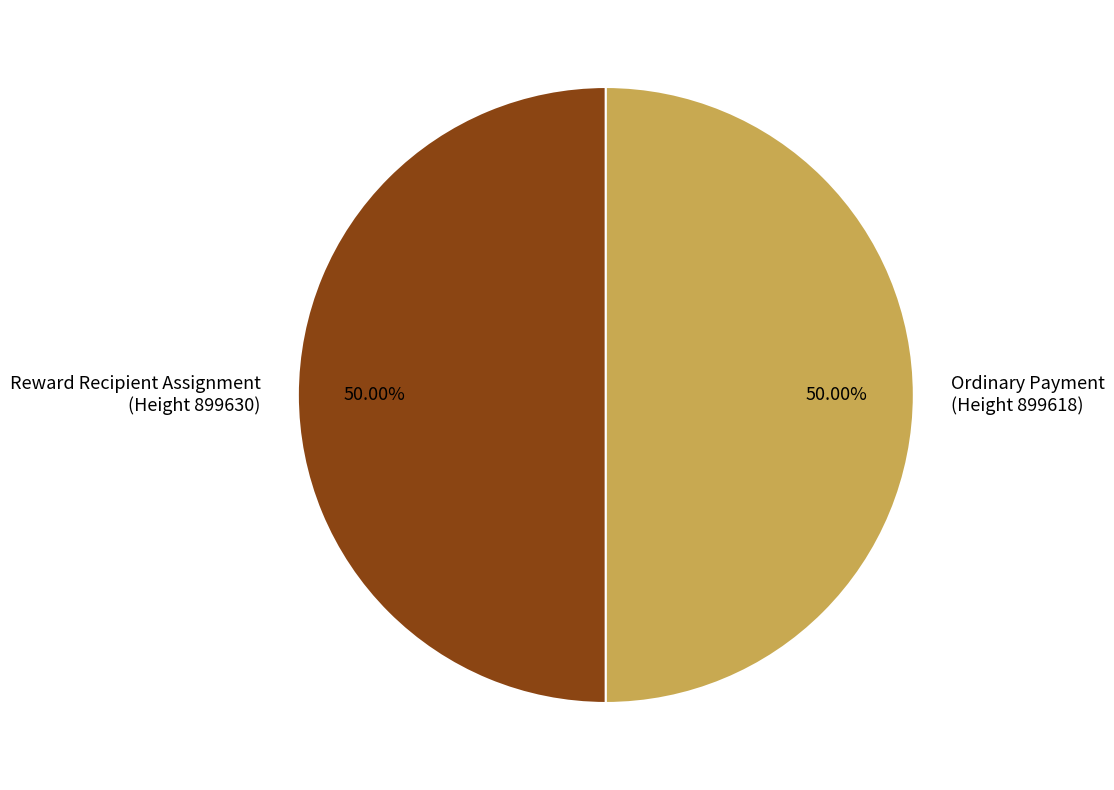

How many segments does this pie chart have?

2